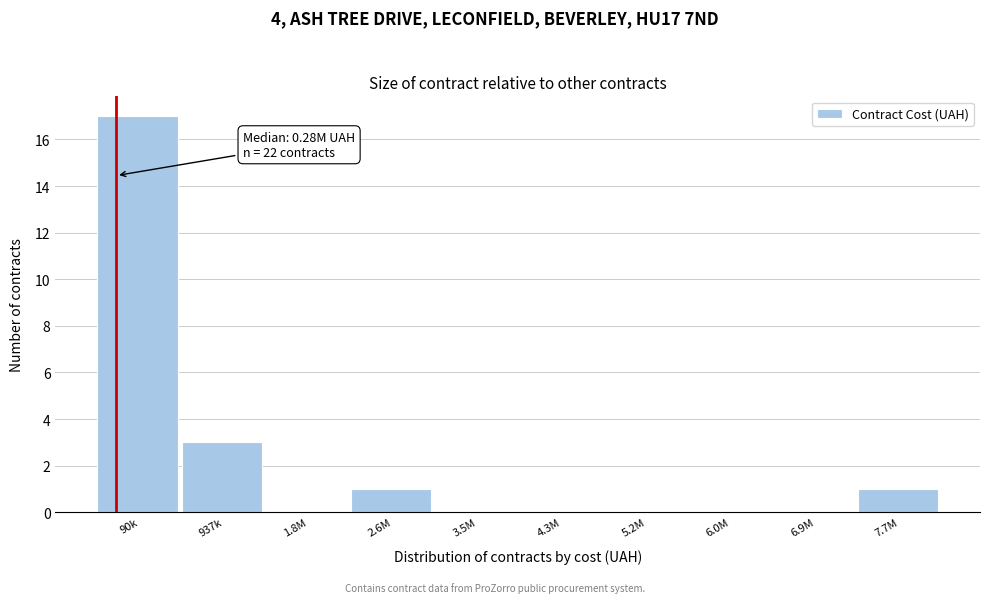

Reading right to left, transcribe all the data shown in this chart.

7.7M=1	6.9M=0	6.0M=0	5.2M=0	4.3M=0	3.5M=0	2.6M=1	1.8M=0	937k=3	90k=17